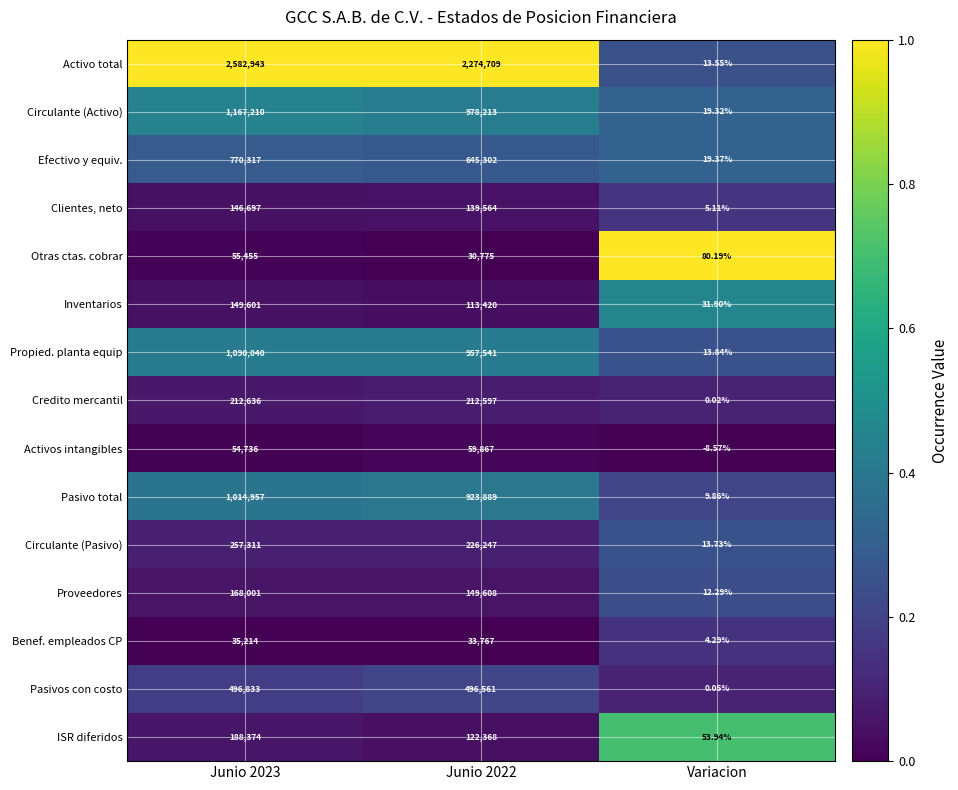

What is the total value across all series at Variacion?

268.9